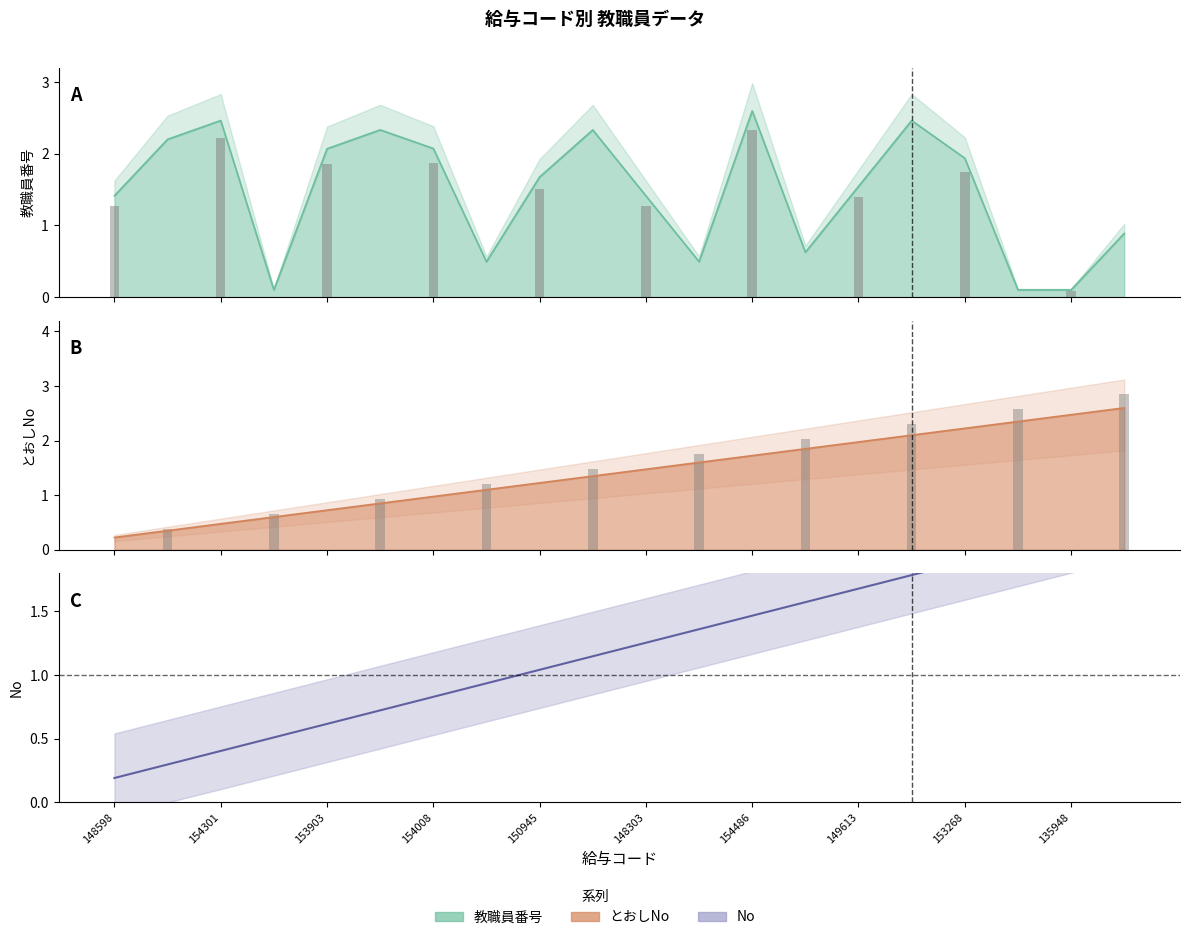

At 148303, list the series in order from largest to smallest.

とおしNo, 教職員番号, No